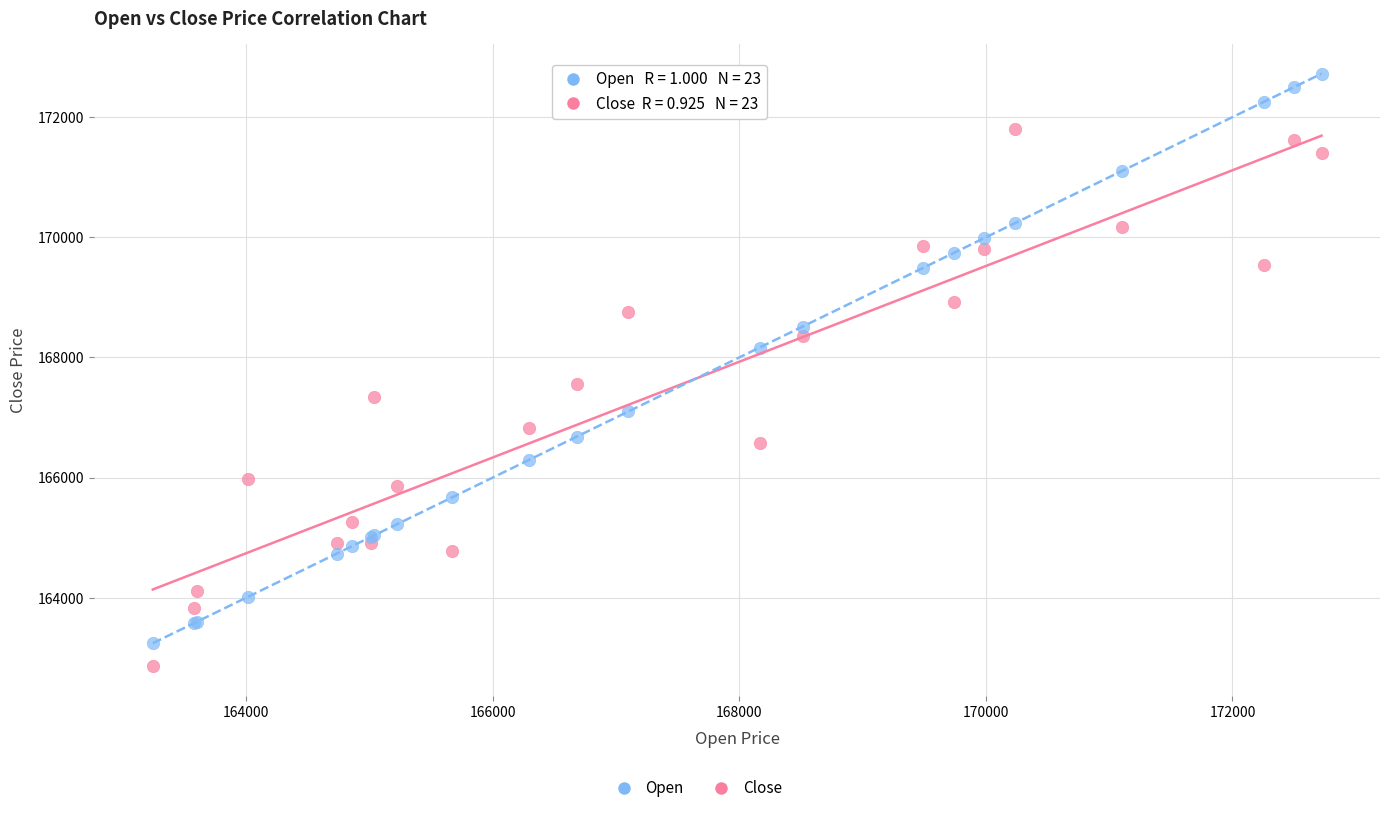

In the Open series, what Y value is closest to 167982?

168164